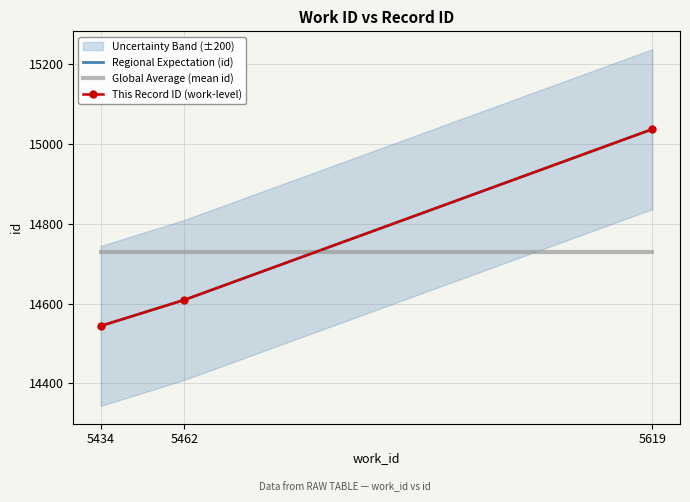

Which series has the widest spread of values?

Regional Expectation (id)